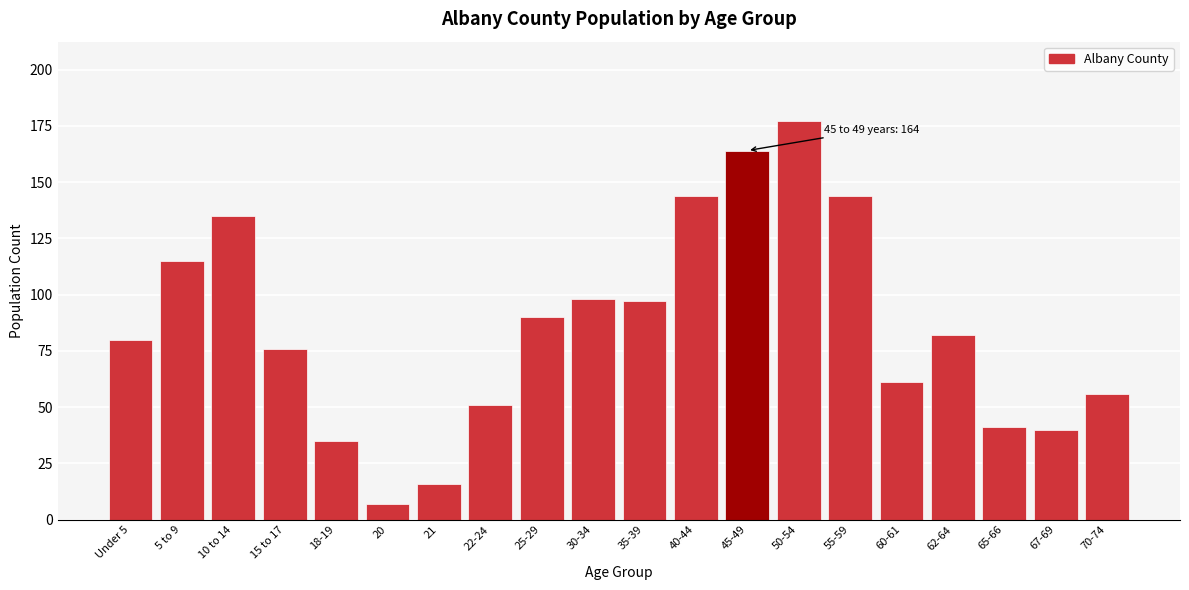

Reading left to right, transcribe all the data shown in this chart.

Under 5=80	5 to 9=115	10 to 14=135	15 to 17=76	18-19=35	20=7	21=16	22-24=51	25-29=90	30-34=98	35-39=97	40-44=144	45-49=164	50-54=177	55-59=144	60-61=61	62-64=82	65-66=41	67-69=40	70-74=56